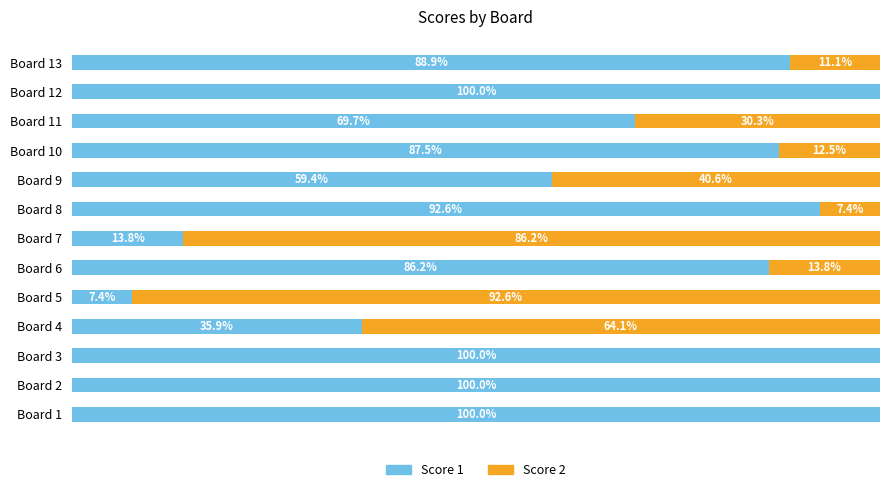

Where is Score 1 nearest to the value 53?

Board 9